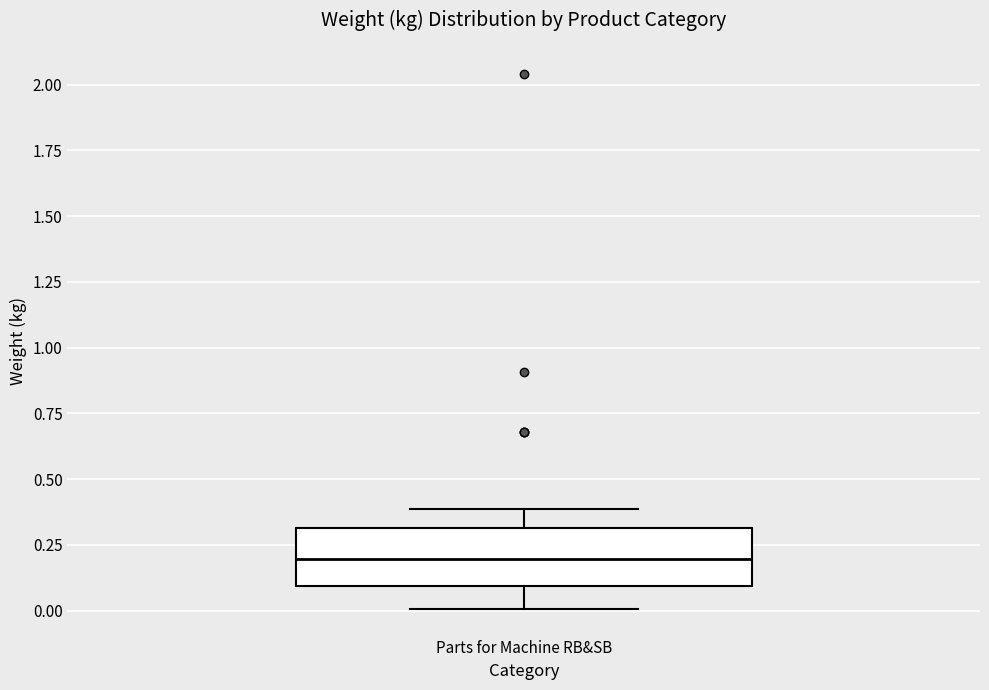

Read this box plot against the y-axis: the position of the median line, the range covered by the box, and the ends of both whiskers. The values are not printed on the chart, so give them approximately, as read against the axis.

median 0.2, box 0.1 to 0.3, whiskers 0.0 to 0.4